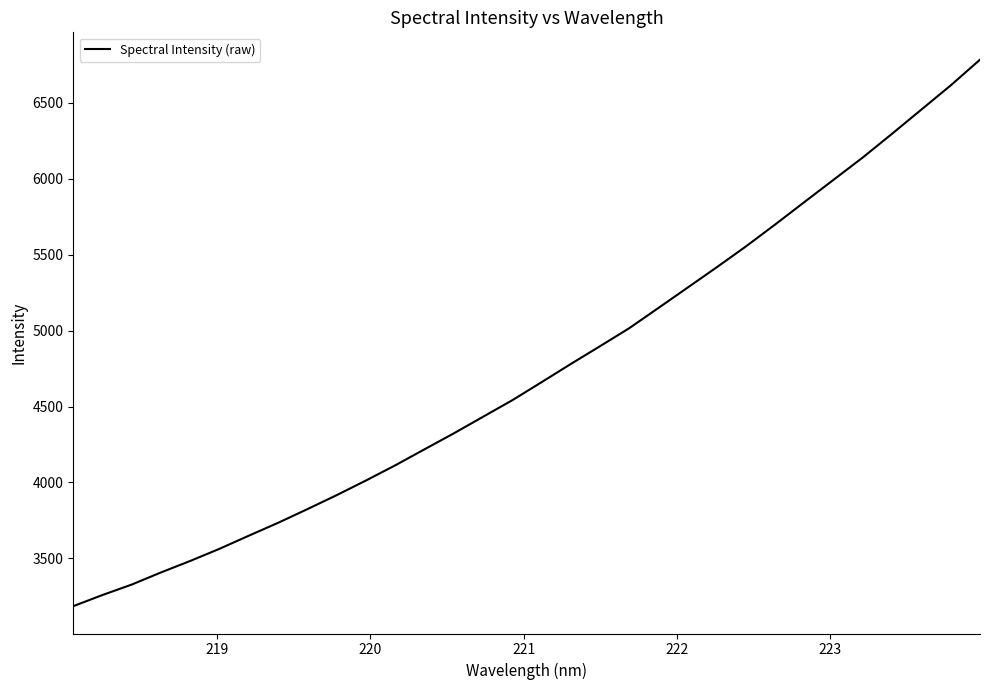

What is the difference between the maximum and minimum values?

3600.4